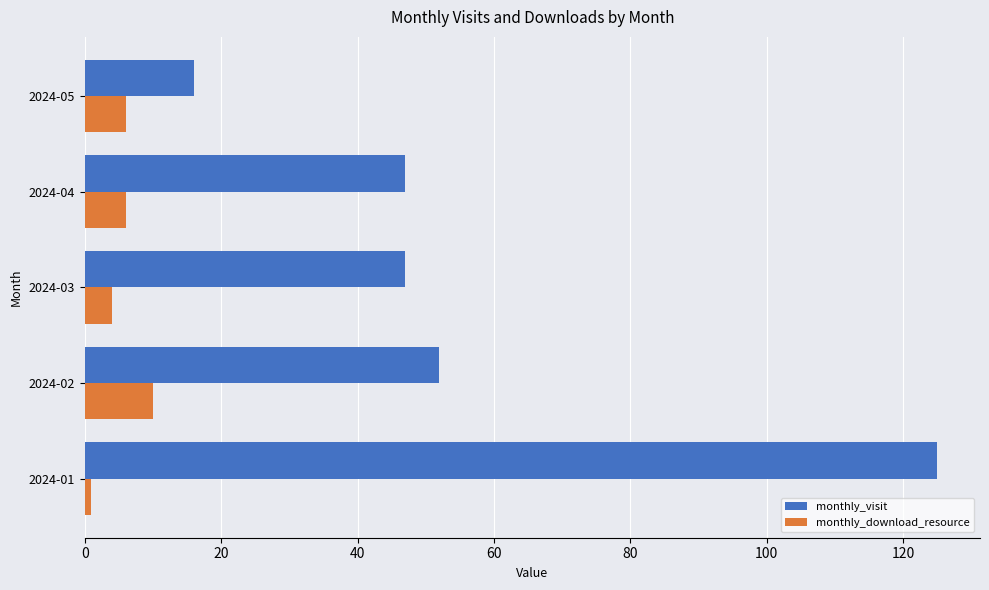

At how many categories does at least one series exceed 103?

1